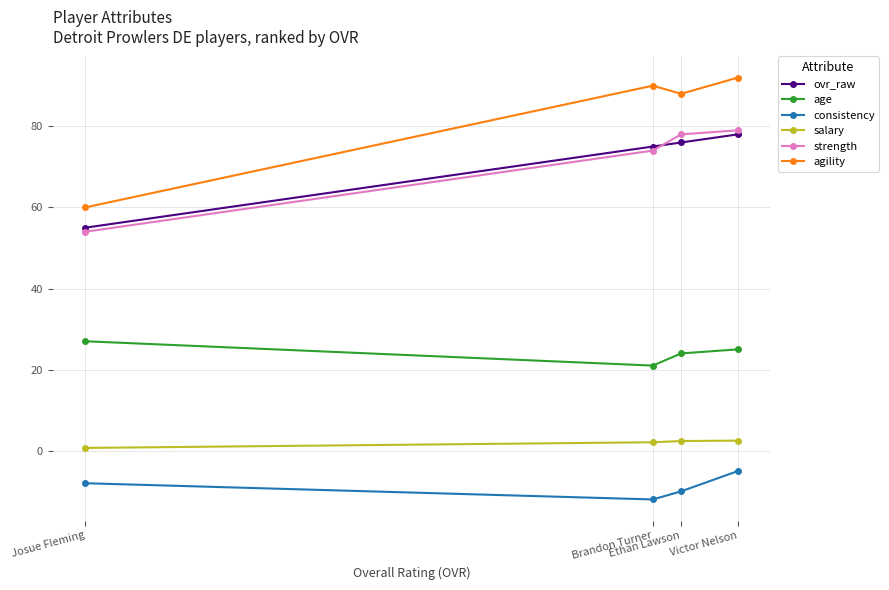

Is this an area chart (filled region under the line)?

No